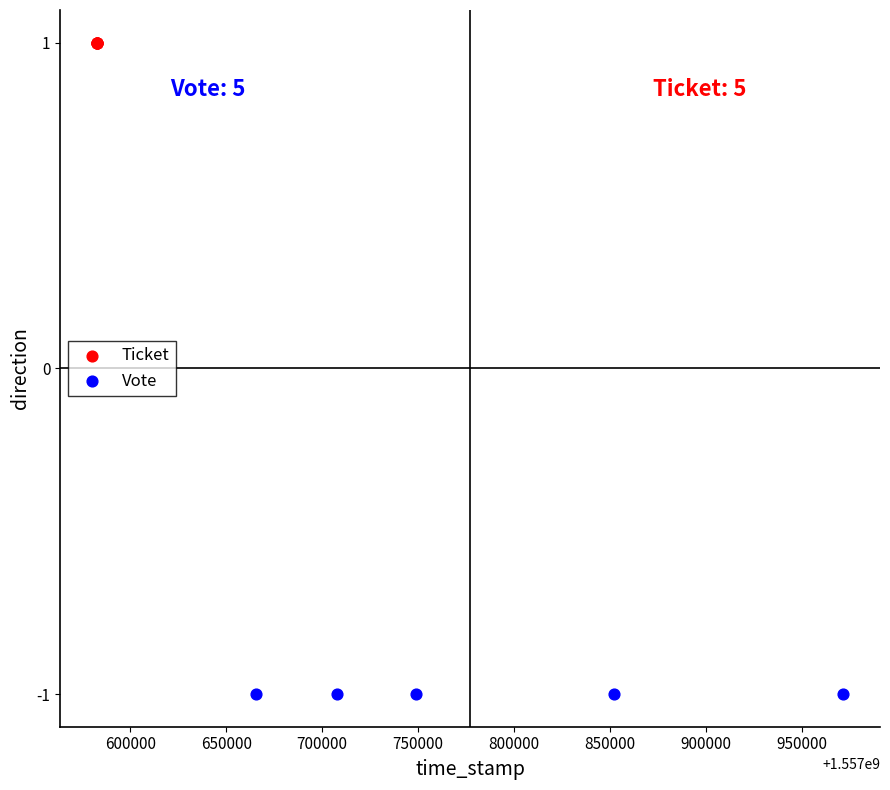

Which series contains the lowest Y value?

Vote